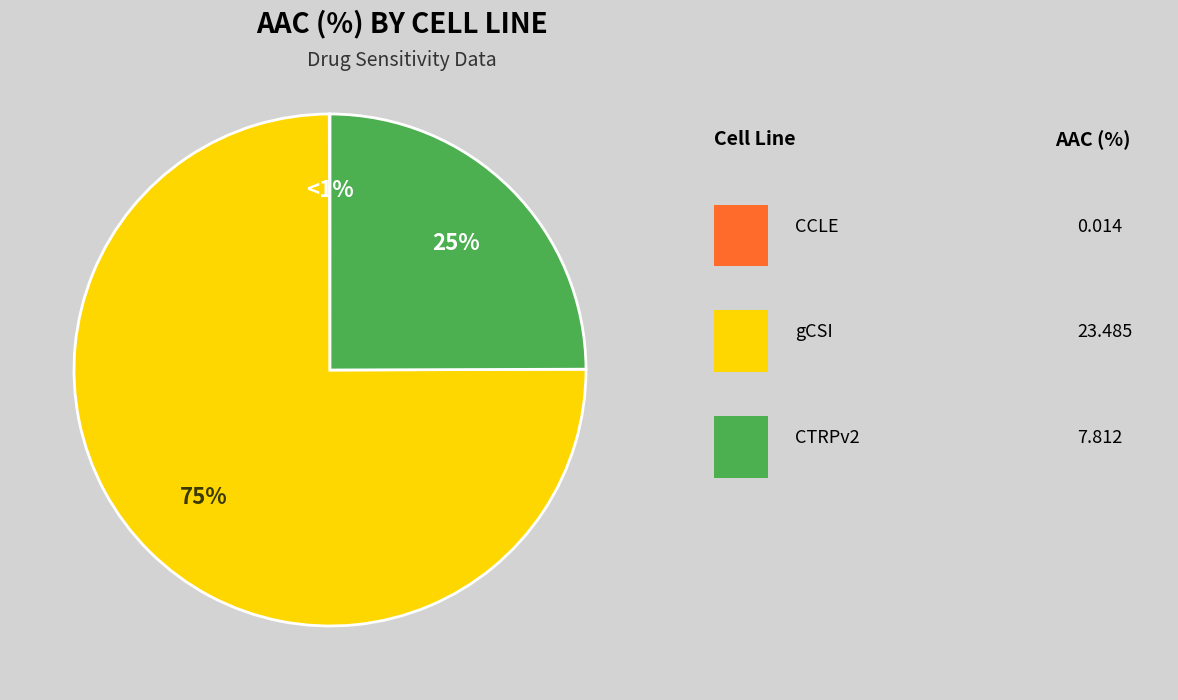

To the nearest percent, what is the difference between the gCSI and CCLE slice percentages?

75%